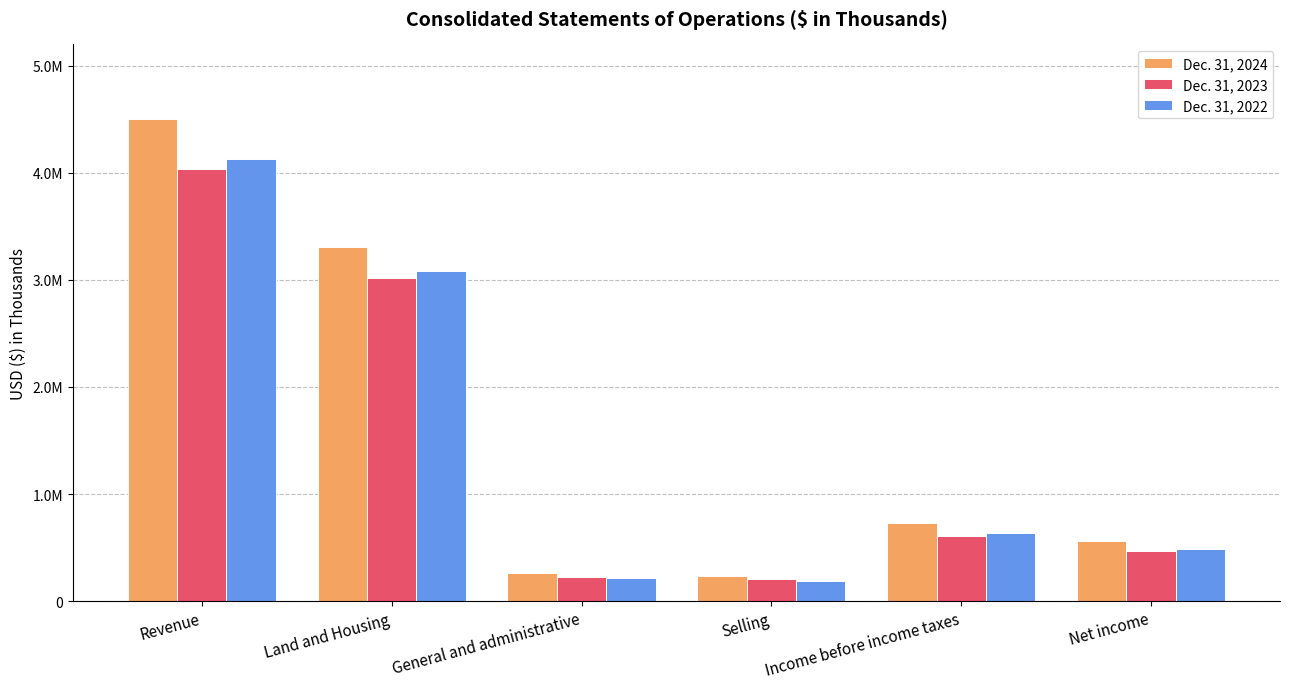

Between Income before income taxes and Selling, which is larger?

Income before income taxes